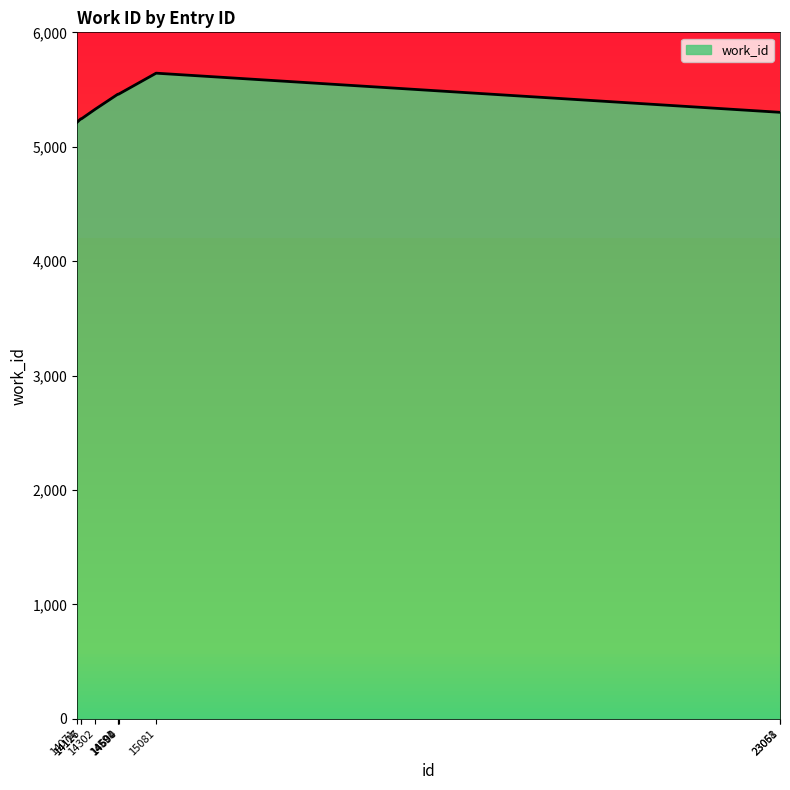

What is the value of the 5th point from the left?

5459